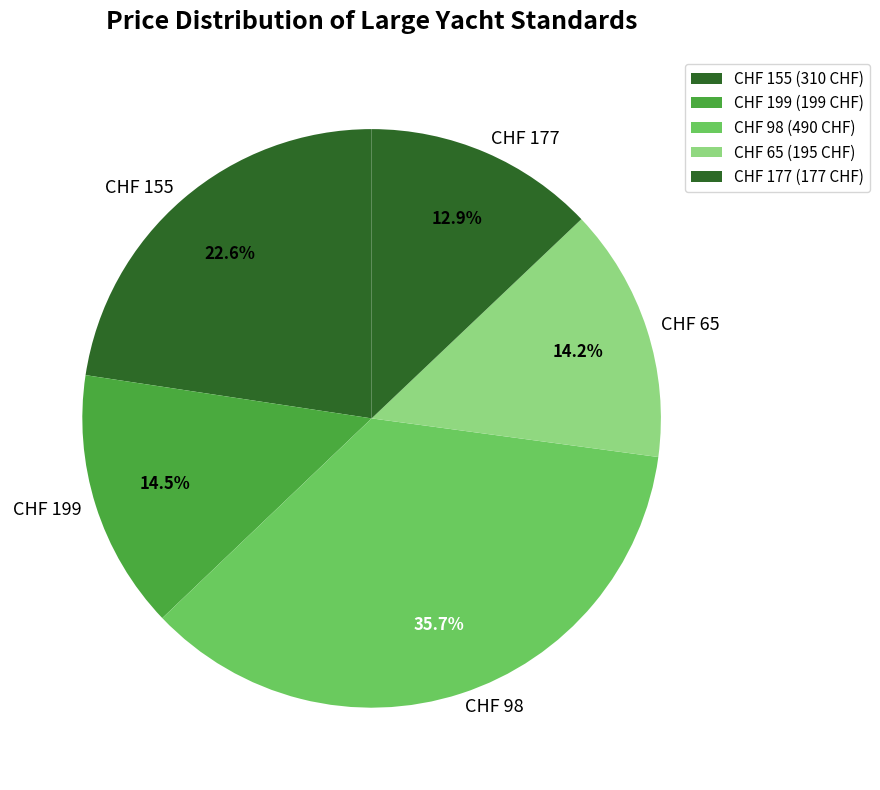

Approximately how many times larger is the value at CHF 155 compared to CHF 98?

0.6